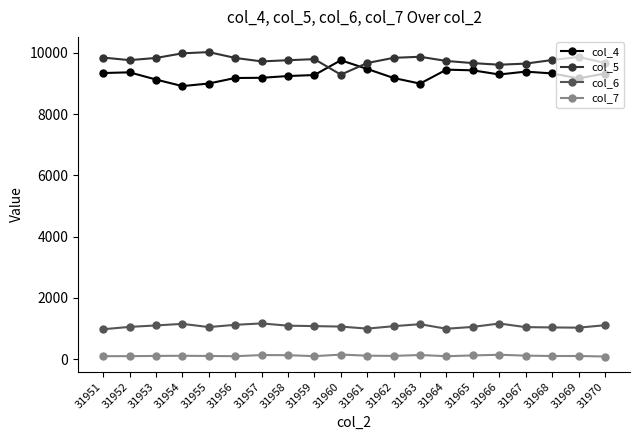

How many data points in col_6 are less than 1078?

10